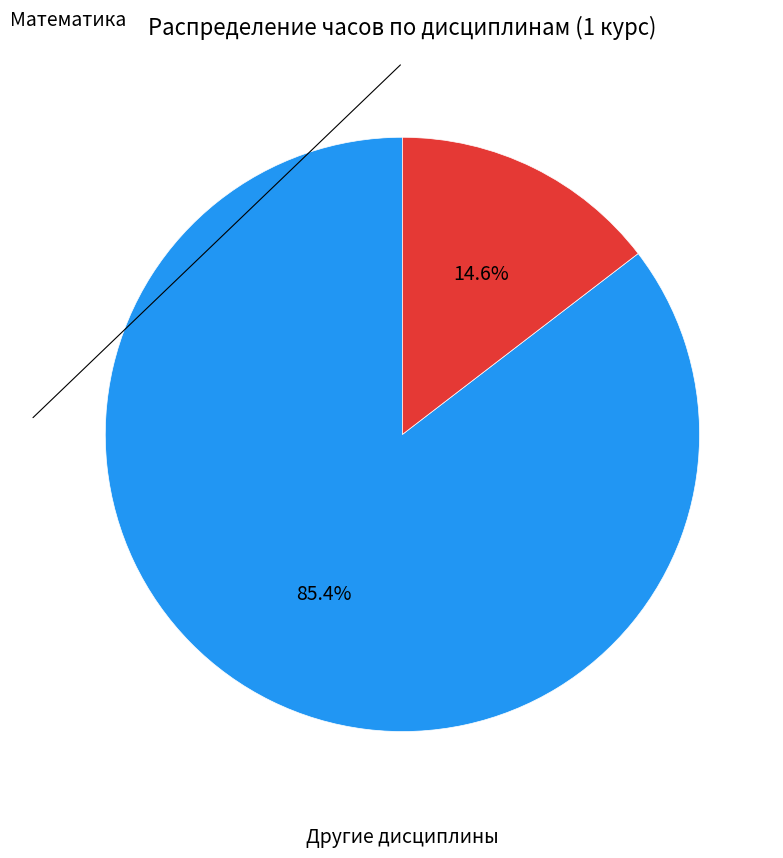

How many segments does this pie chart have?

2